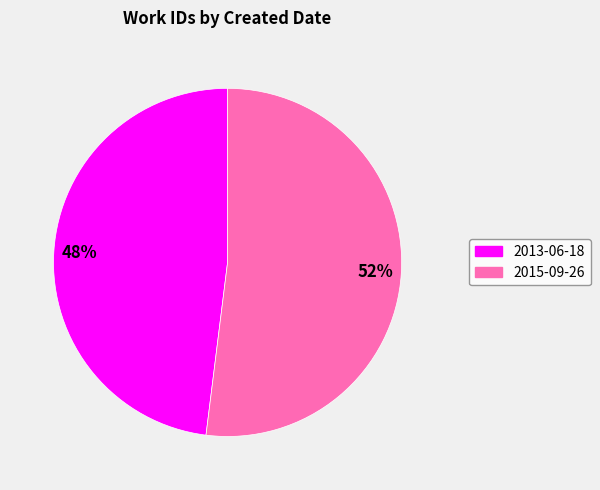

To the nearest percent, what is the combined percentage of 2013-06-18 and 2015-09-26?

100%